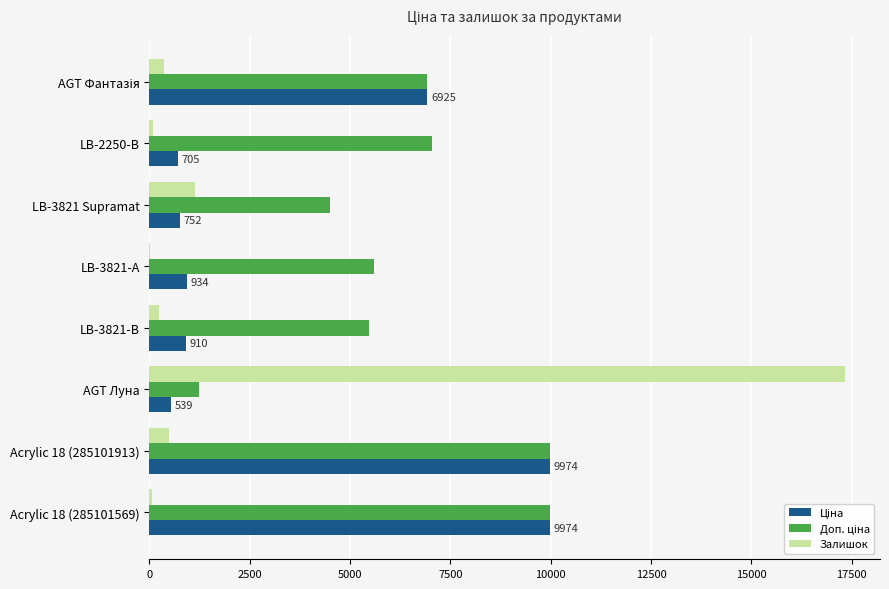

At which label is Залишок closest to 8680?

LB-3821 Supramat